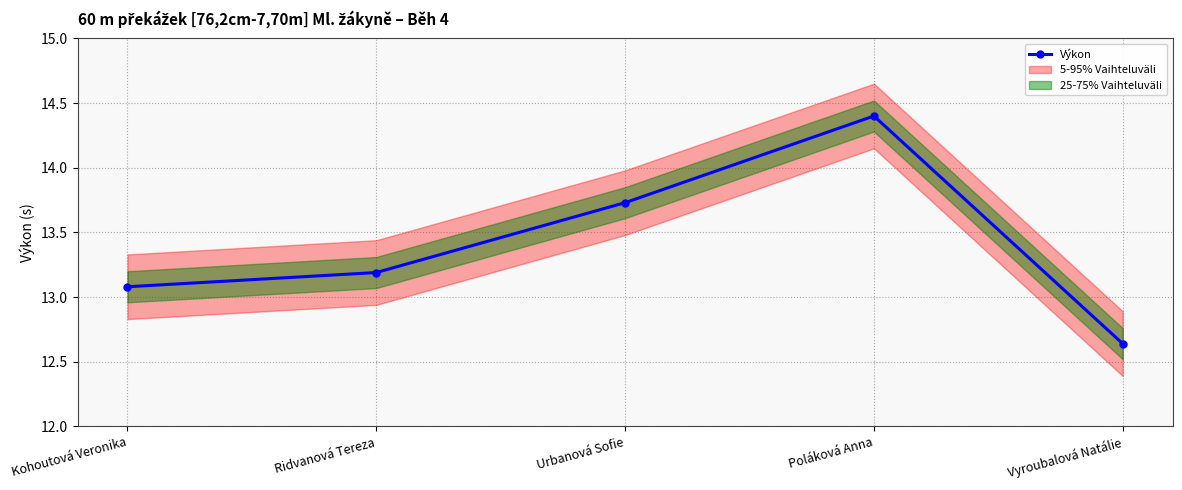

Where is the data nearest to the value 13?

Kohoutová Veronika